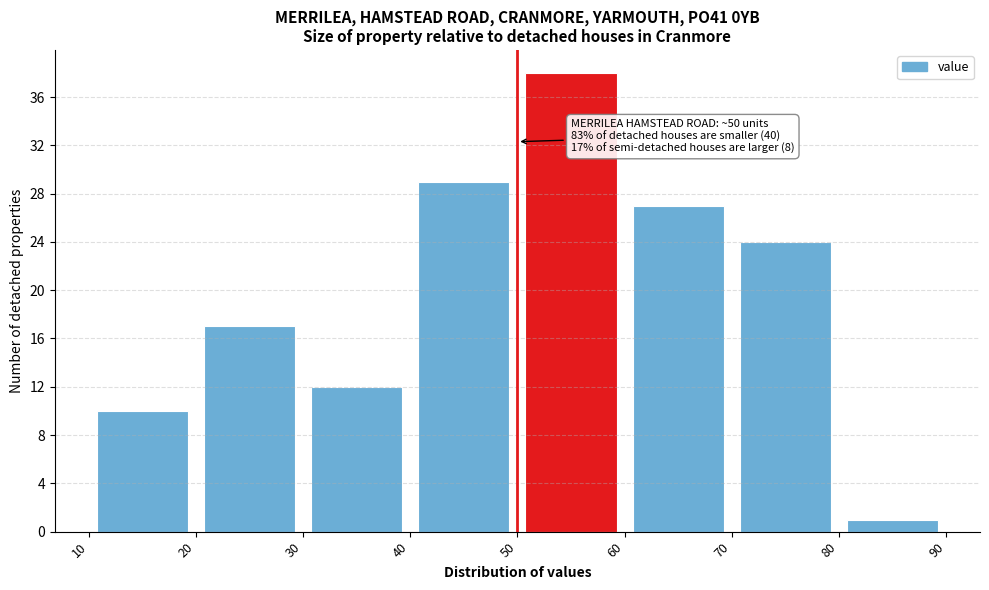

Which range on the x-axis has the tallest bar?

50 to 60